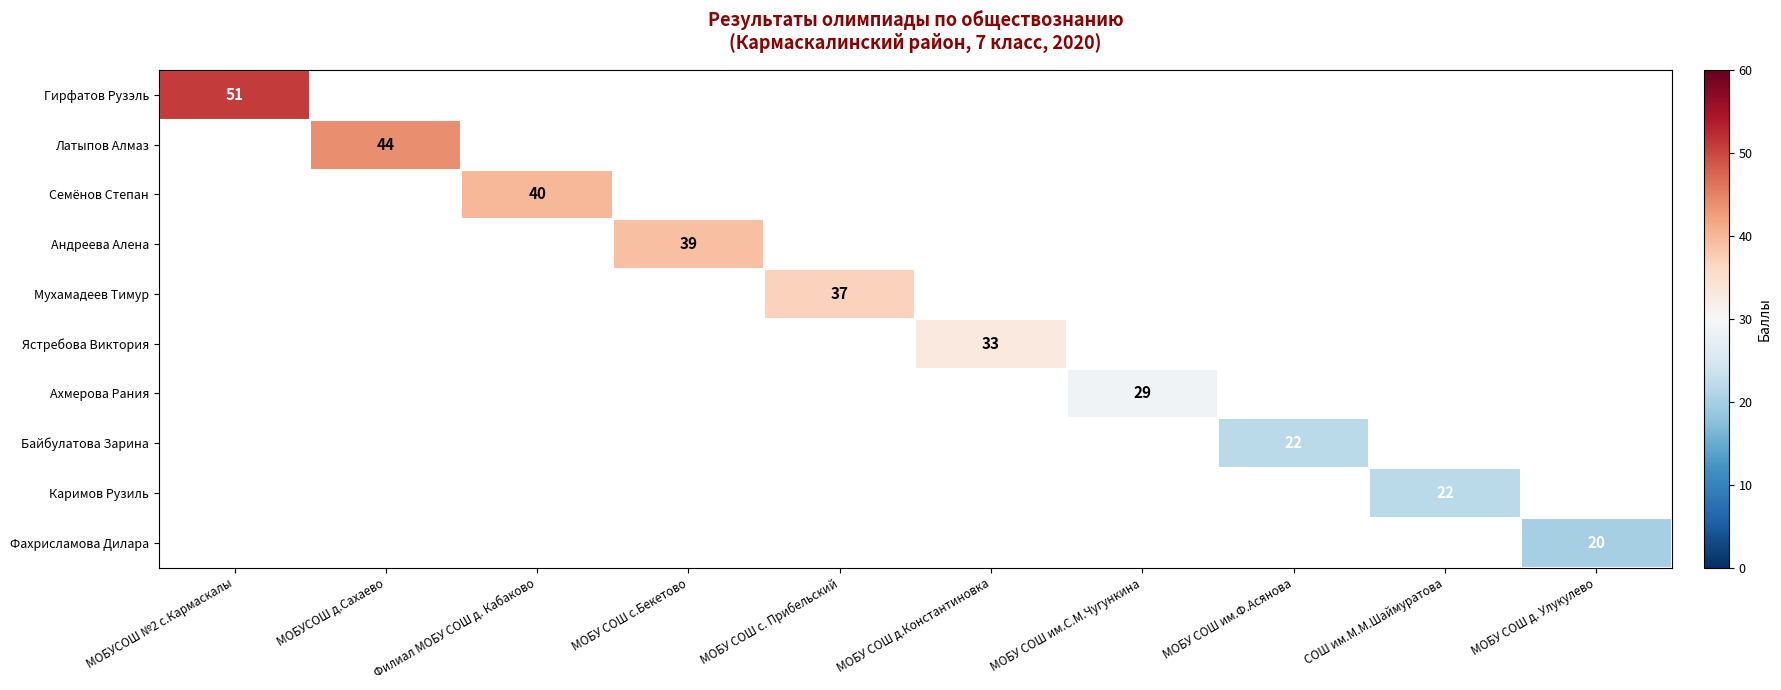

At which label does Гирфатов Рузэль reach its peak?

МОБУСОШ №2 с.Кармаскалы